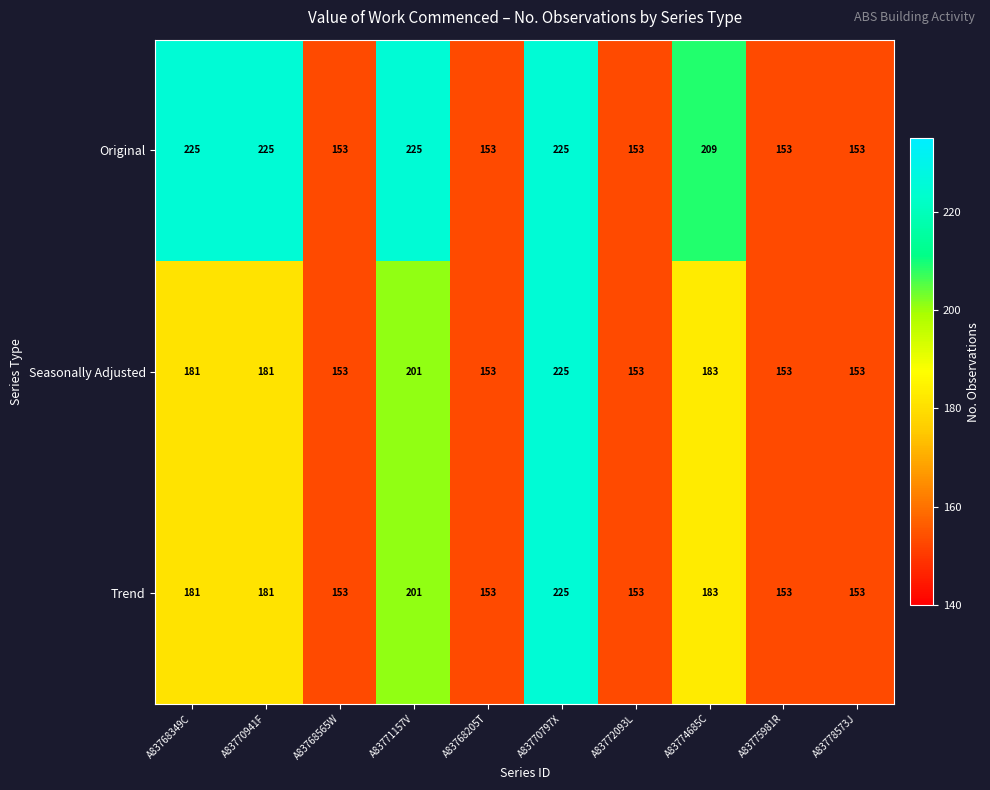

Where is Trend nearest to the value 189?

A83774685C